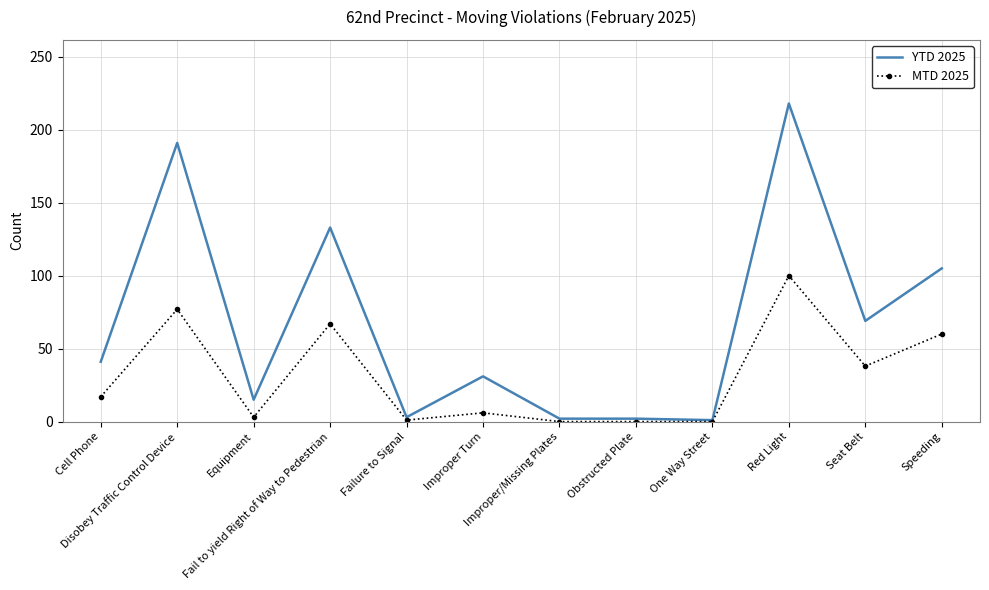

Which series has the largest total across all categories?

YTD 2025